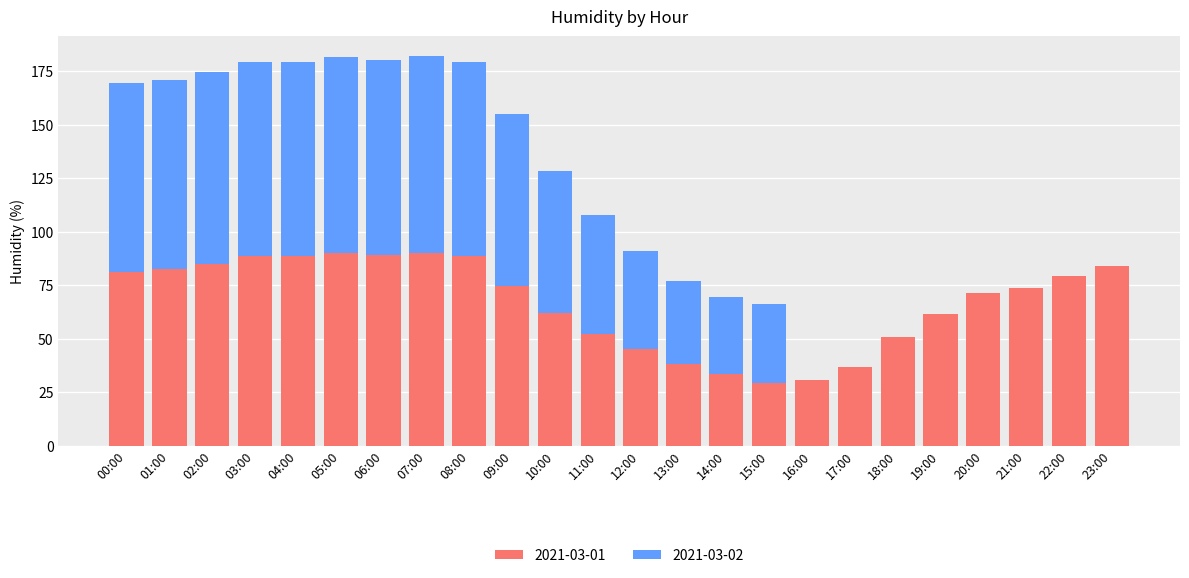

Are the bars horizontal?

No